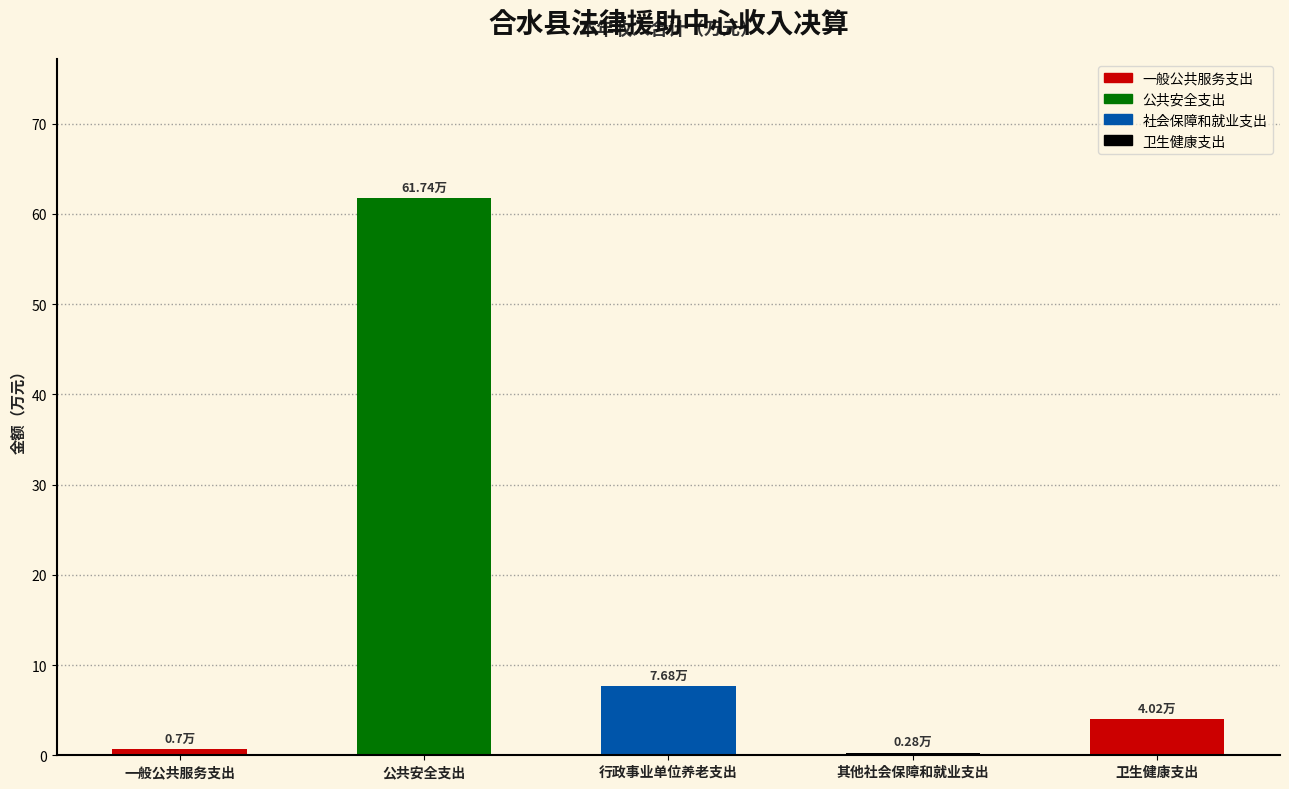

At which label is the value closest to 31?

行政事业单位养老支出